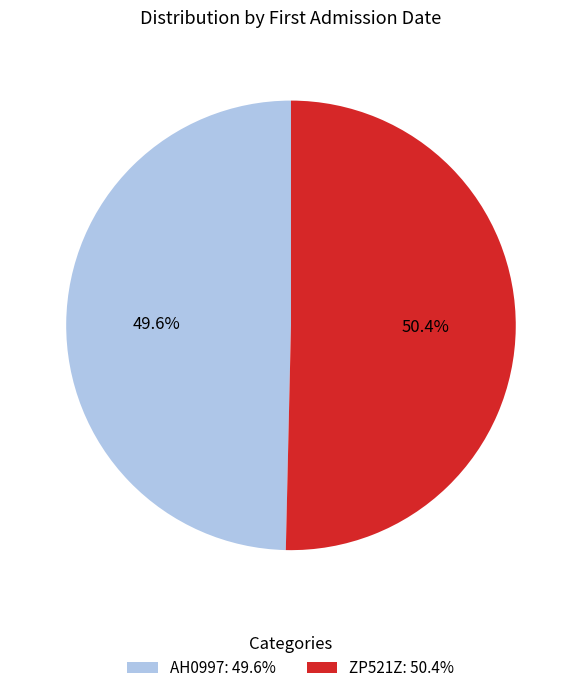

Between ZP521Z: 50.4% and AH0997: 49.6%, which is larger?

ZP521Z: 50.4%